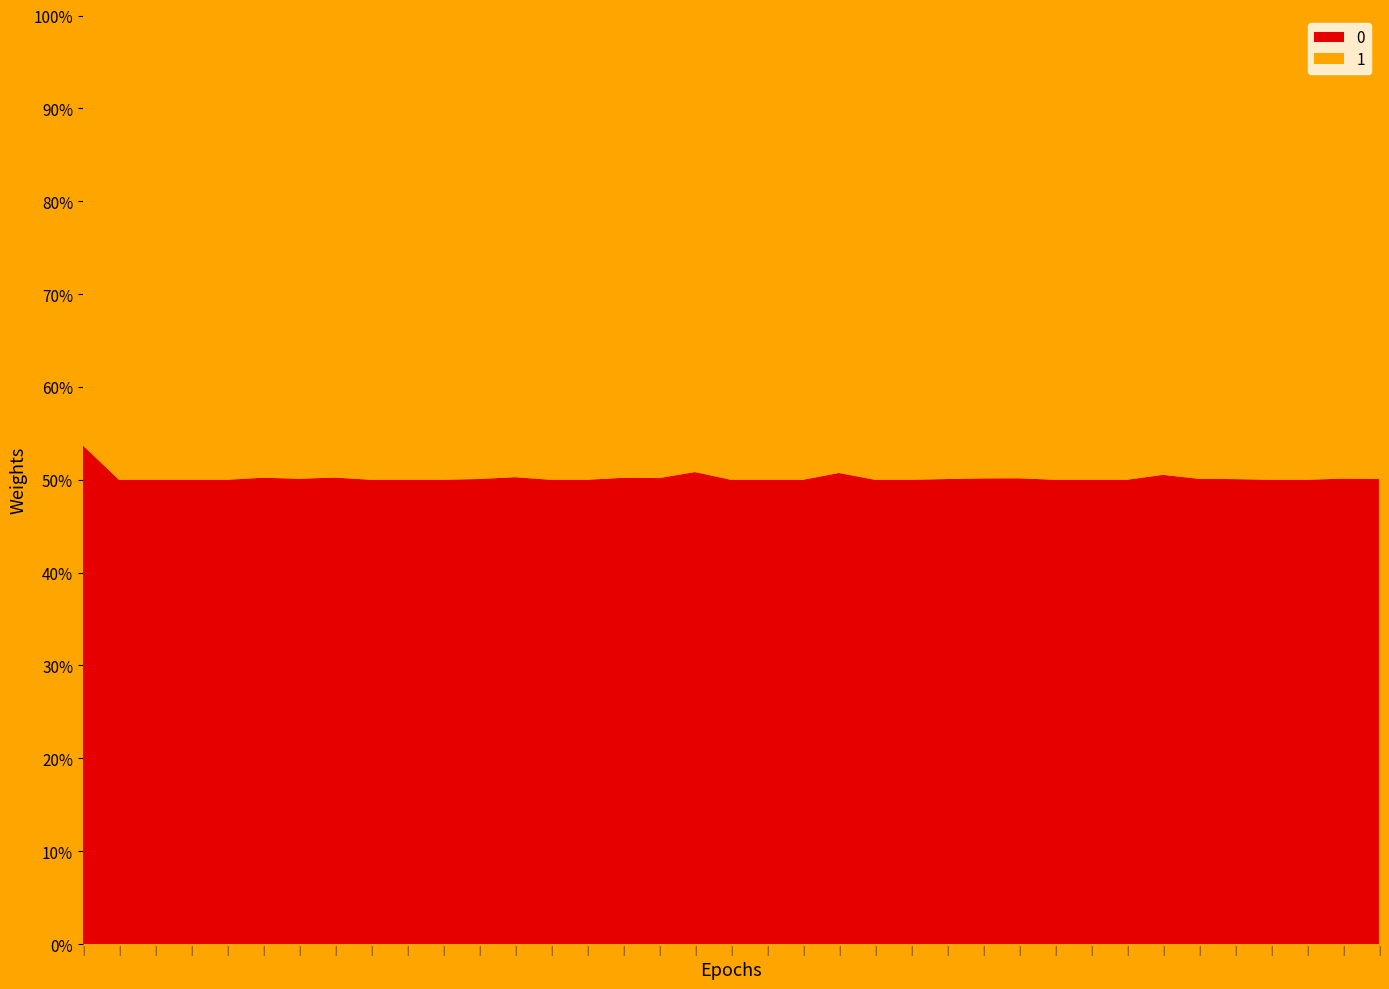

Reading left to right, list all the values displayed in this chart.

0: 87	87	30	23	18	894	899	316	70	49	143	298	623	280	274	585	409	153	187	123	113	138	92	368	309	339	311	181	100	133	95	243	348	124	252	1000	1109
1: 75	87	30	23	18	886	895	313	70	49	143	297	616	280	274	580	406	148	187	123	113	134	92	368	308	337	309	181	100	133	93	242	347	124	252	995	1105